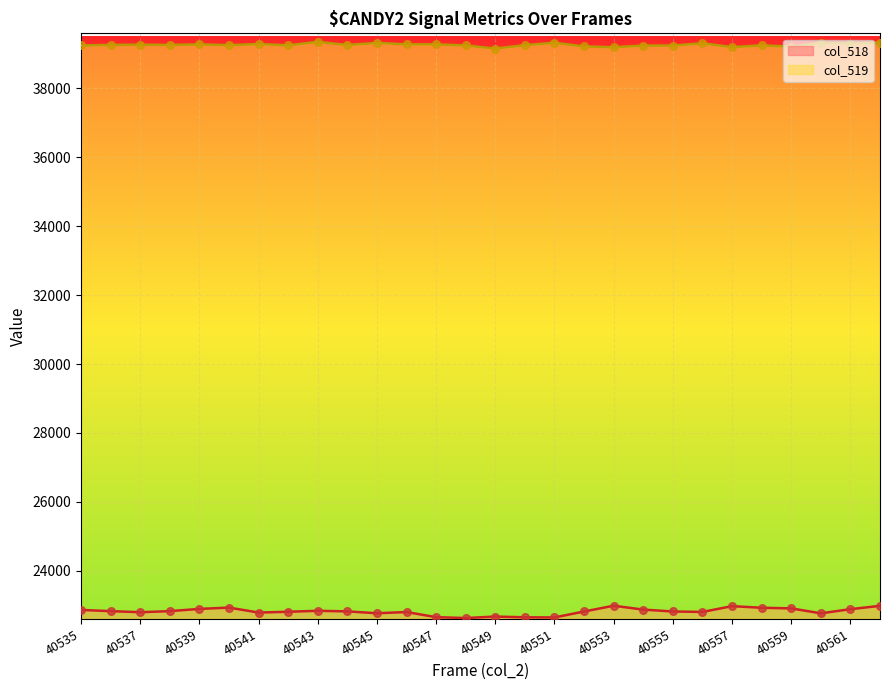

What is the total value across all series at 40554?

62117